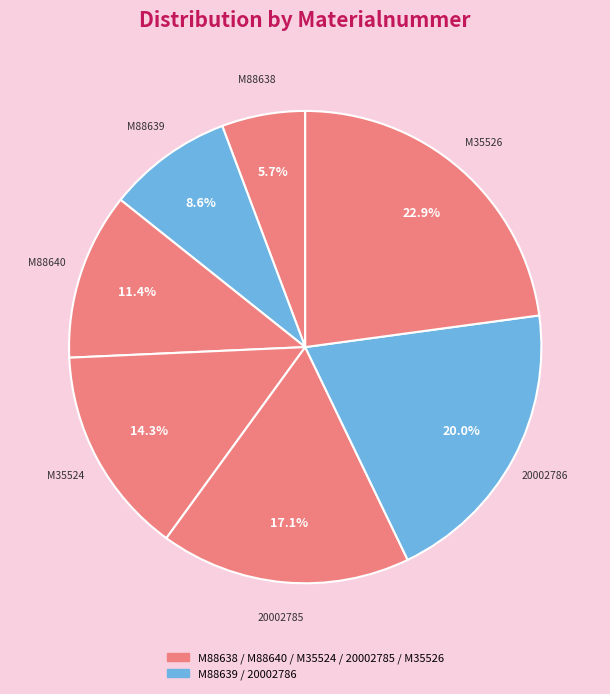

How many segments does this pie chart have?

7